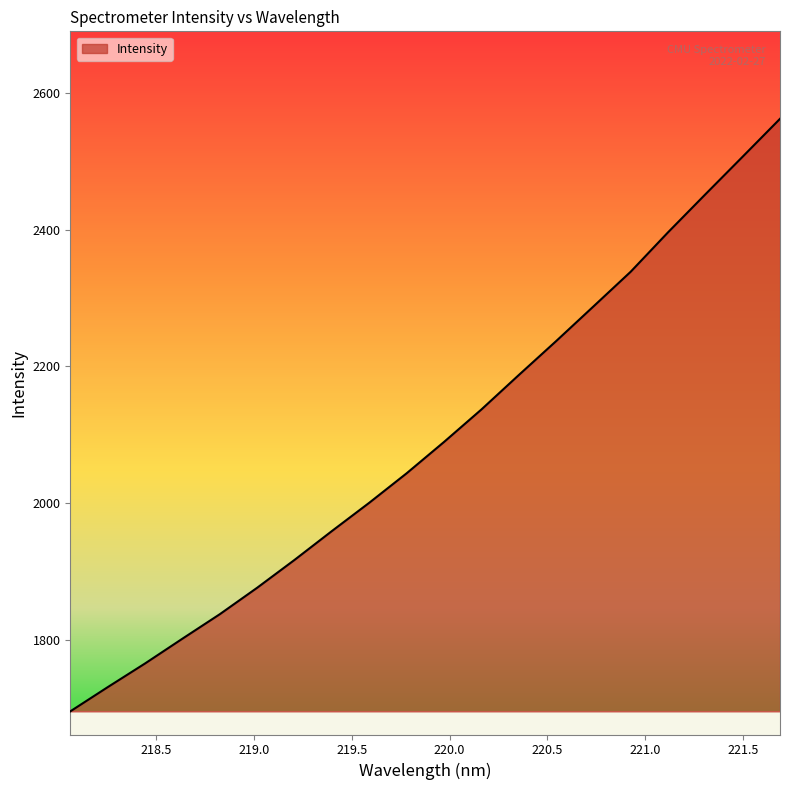

How many values are below 2089?

10